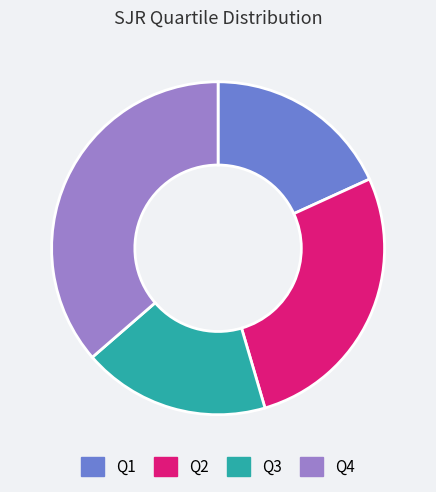

Combined, do Q1 and Q3 account for over 50%?

No